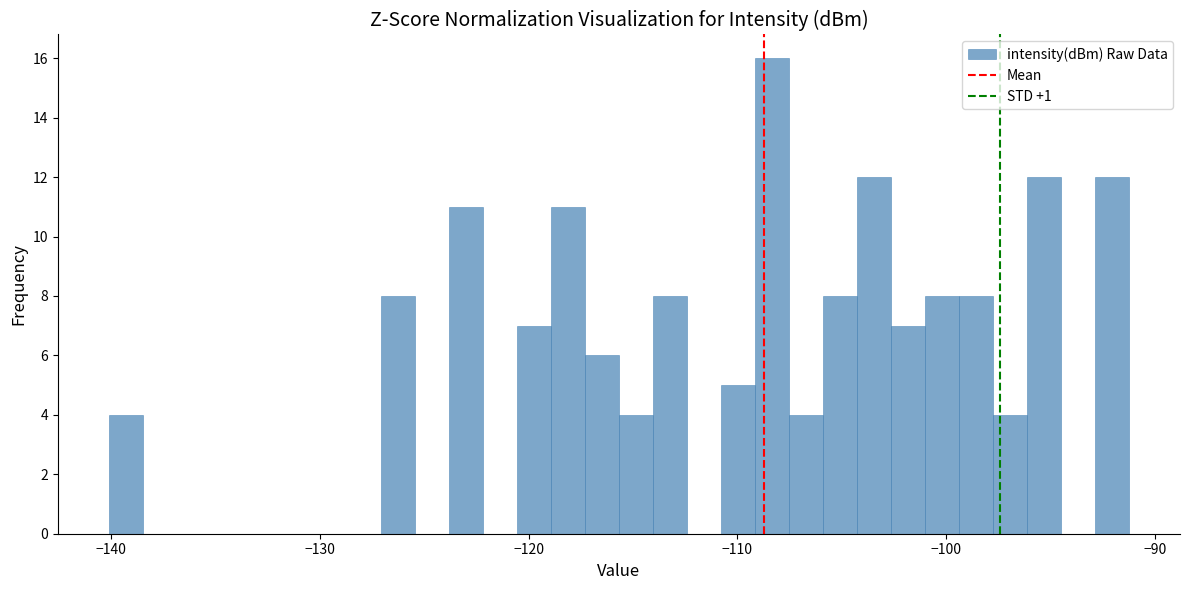

Read against the x-axis, roughly where is the centre of the tallest bar?

-108